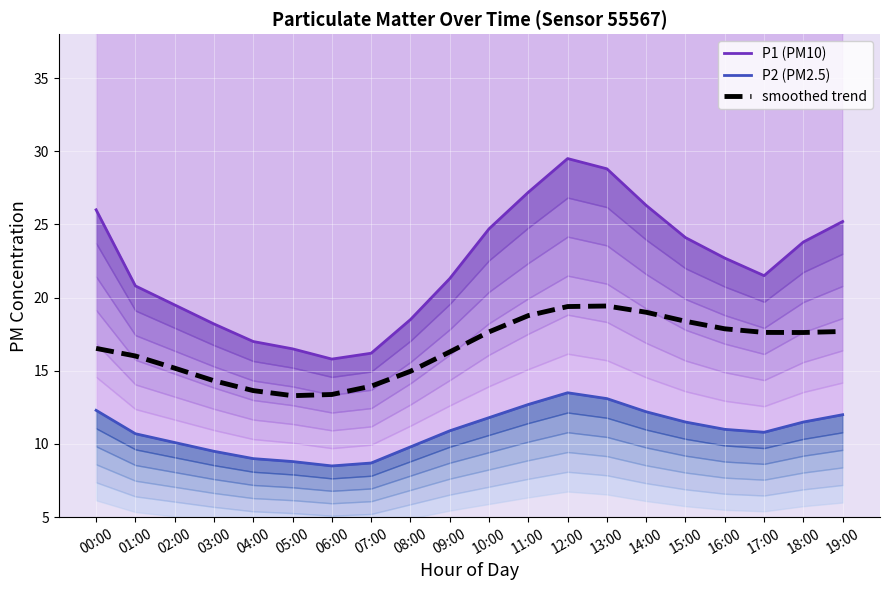

Which series has the widest spread of values?

P1 (PM10)